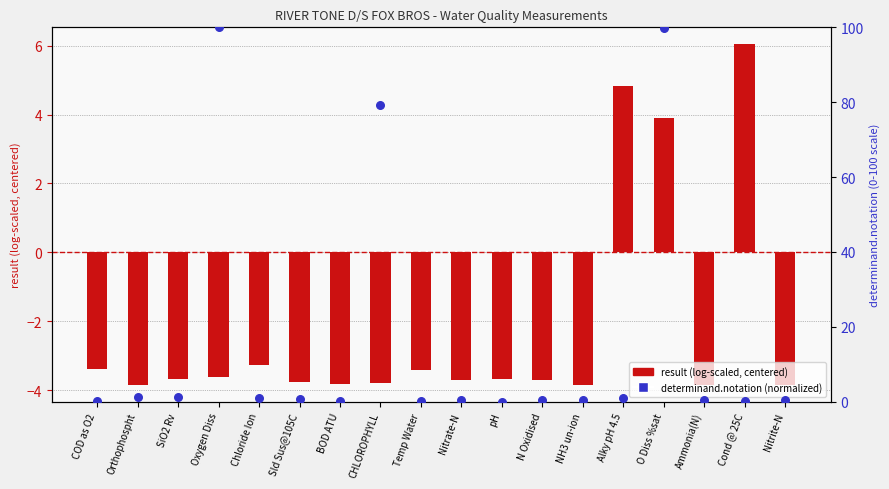

What is the total value across all series at Nitrite-N?

-3.3